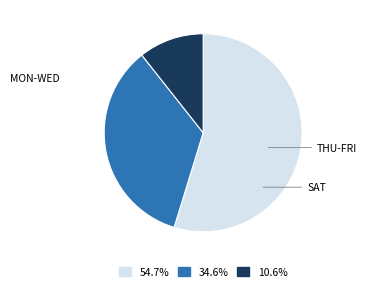

Is there any slice that represents more than half of the pie?

Yes